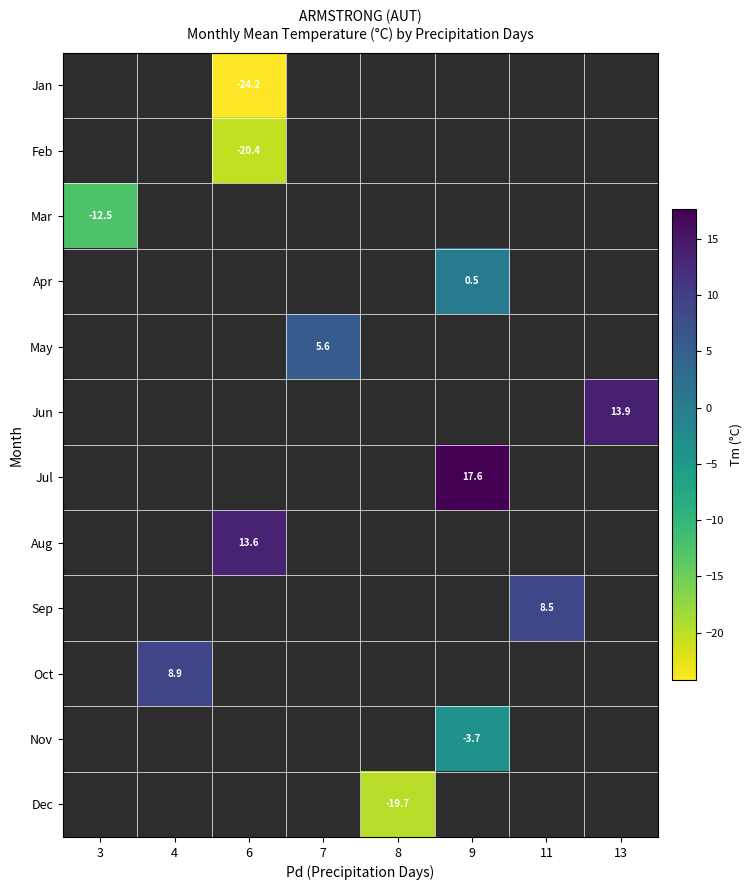

True or false: Jul has a value of 26.9 at 9.

False